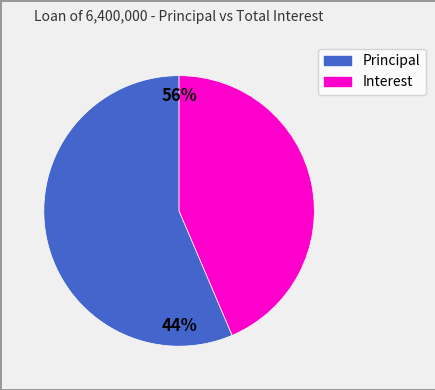

Is it true that Principal is 56% of the pie?

True